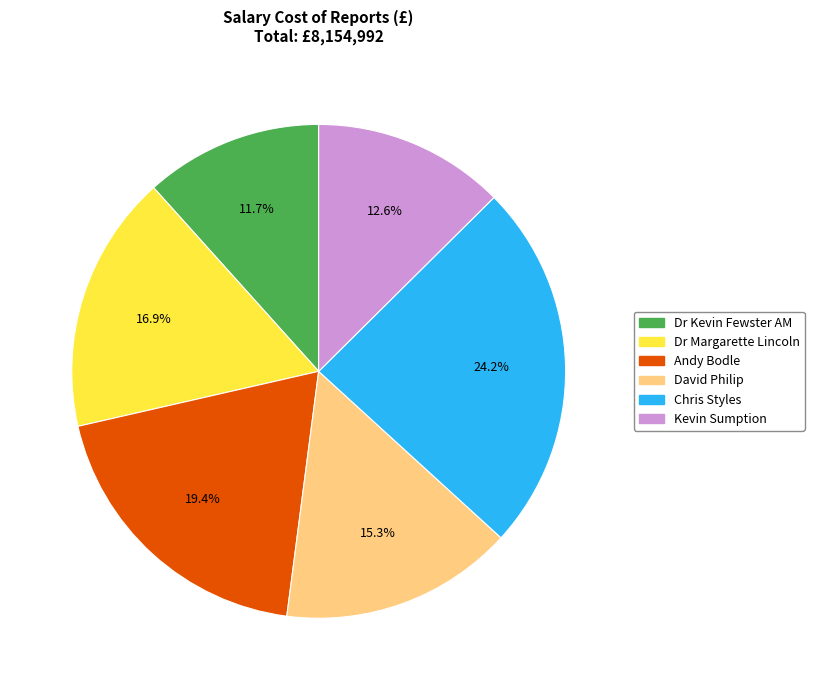

What portion of the pie excludes Andy Bodle?

80.6%